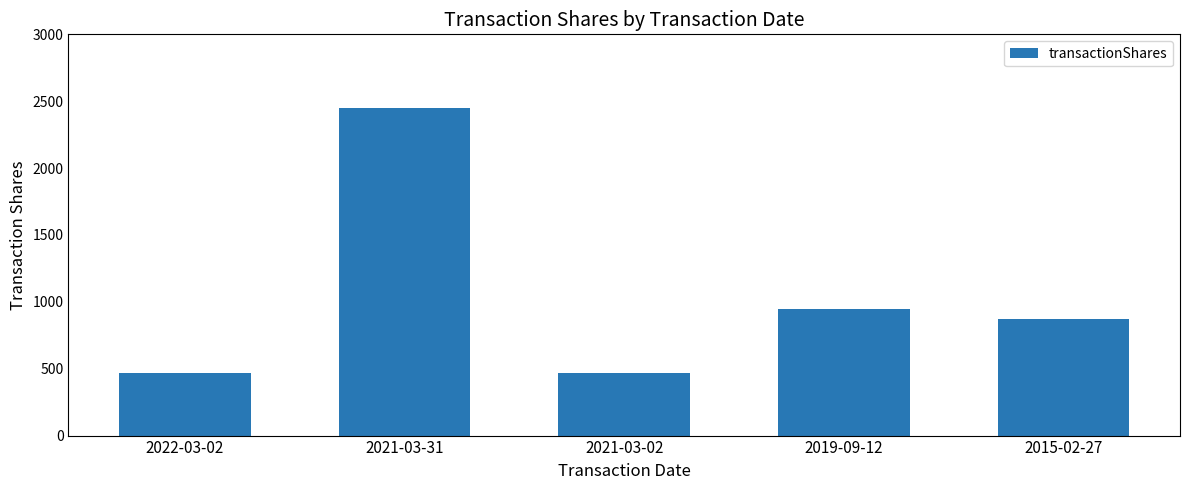

At which label does the data first exceed 875?

2021-03-31